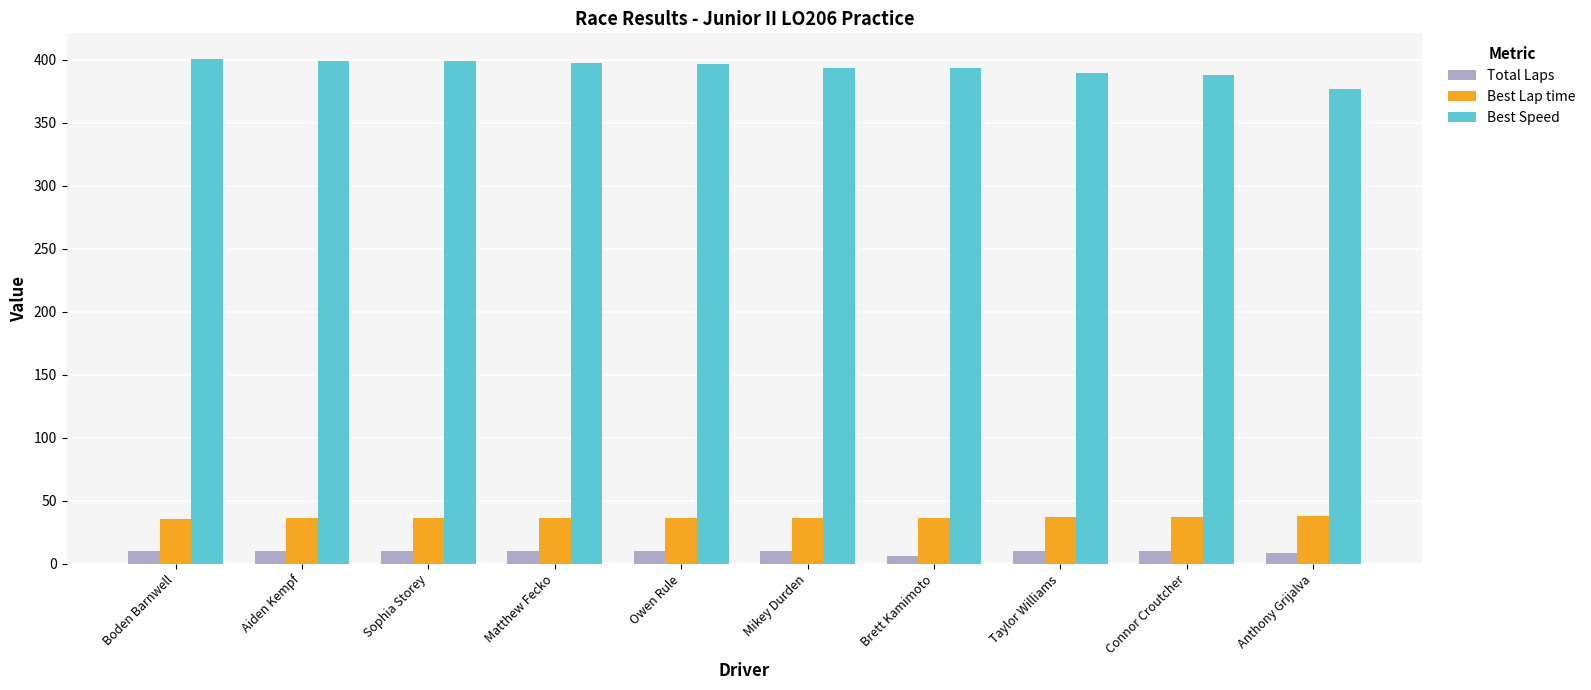

How many groups of bars are there?

10